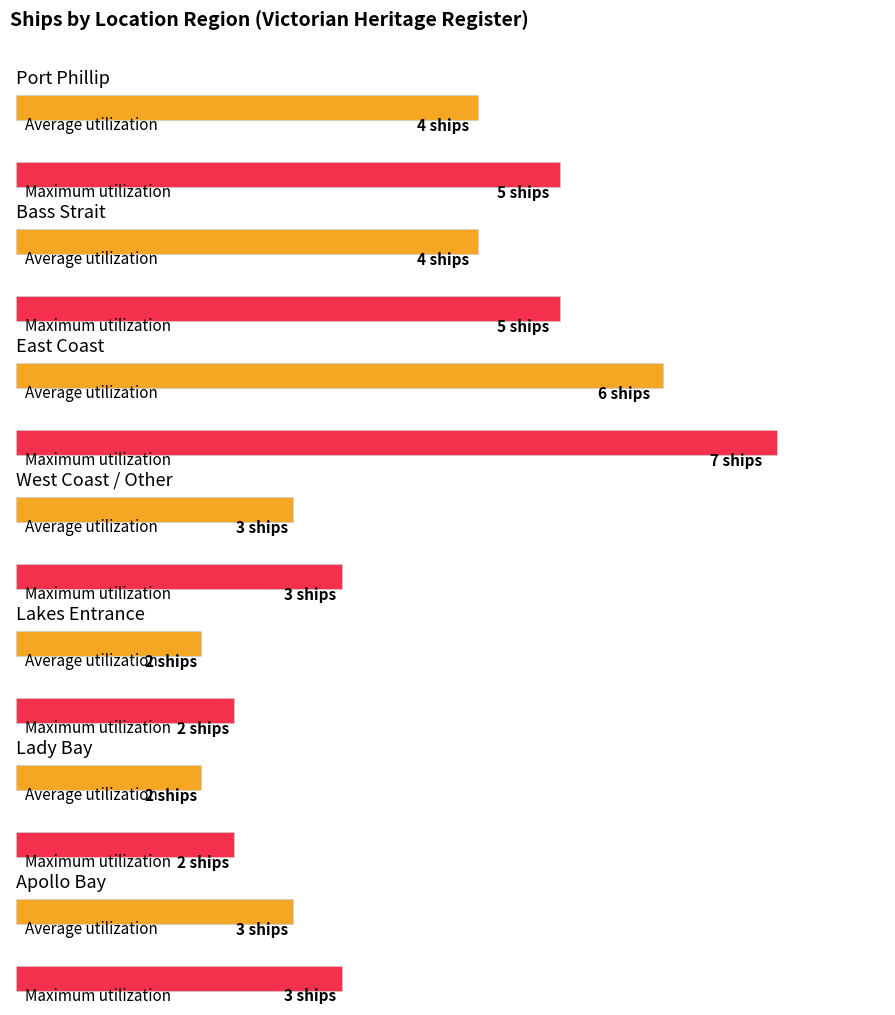

What is the lowest value of the Maximum utilization series?

2